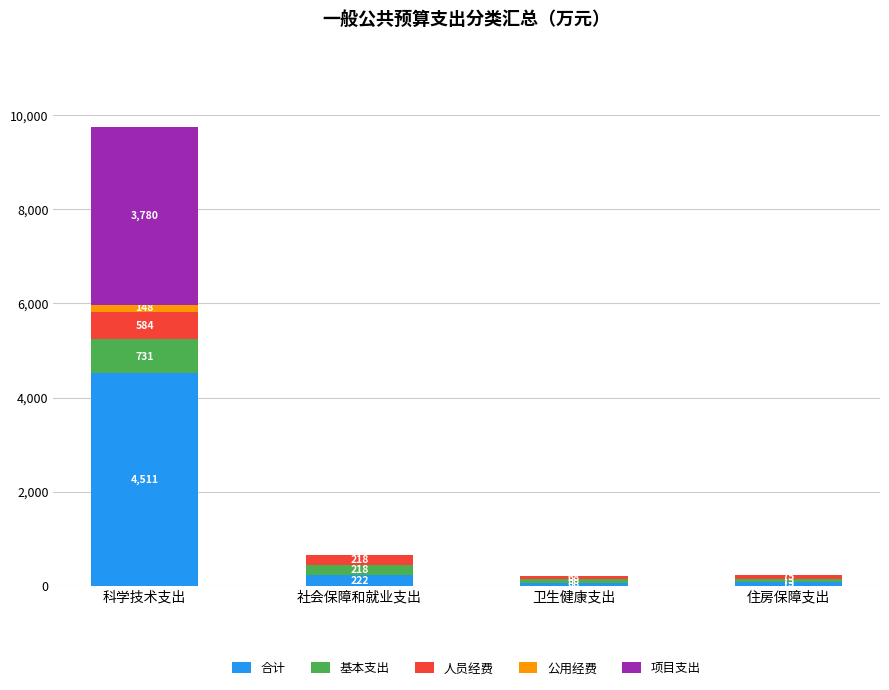

At which label does 合计 first exceed 222?

科学技术支出